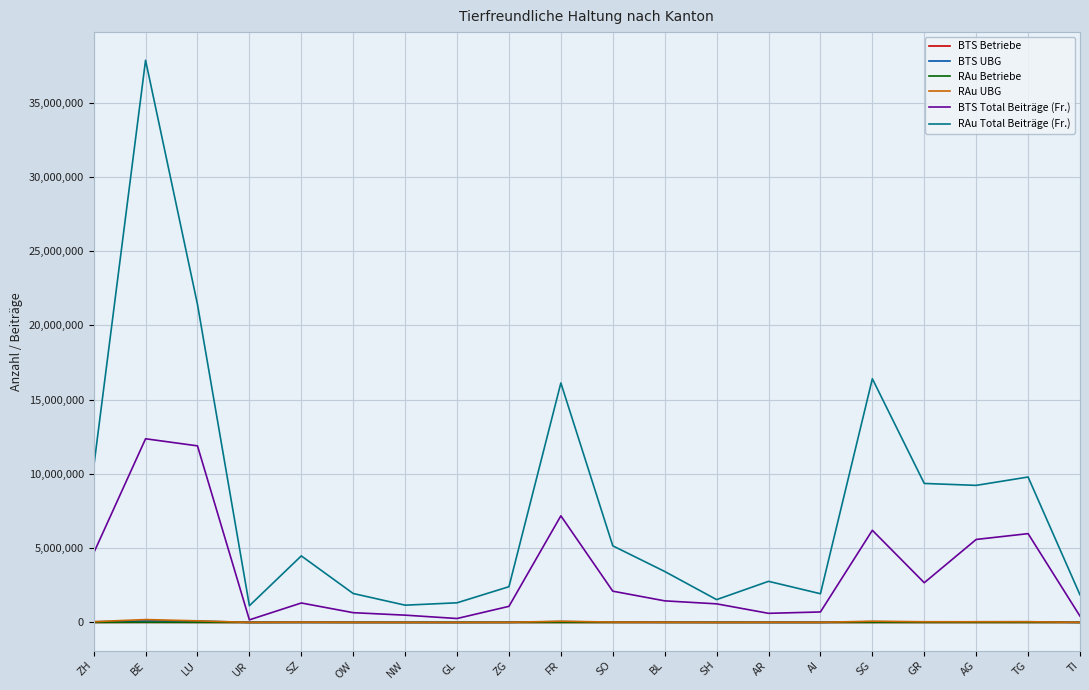

How many categories are shown in the chart?

20